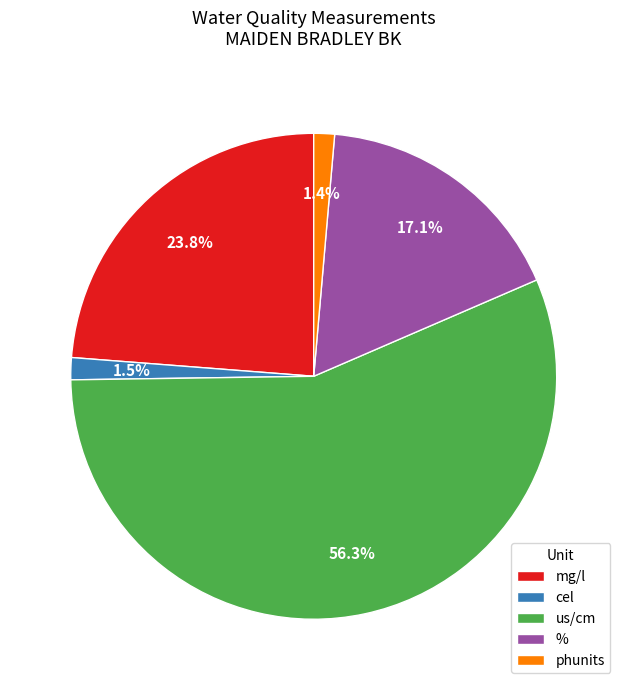

Which category has the biggest portion of the pie?

us/cm